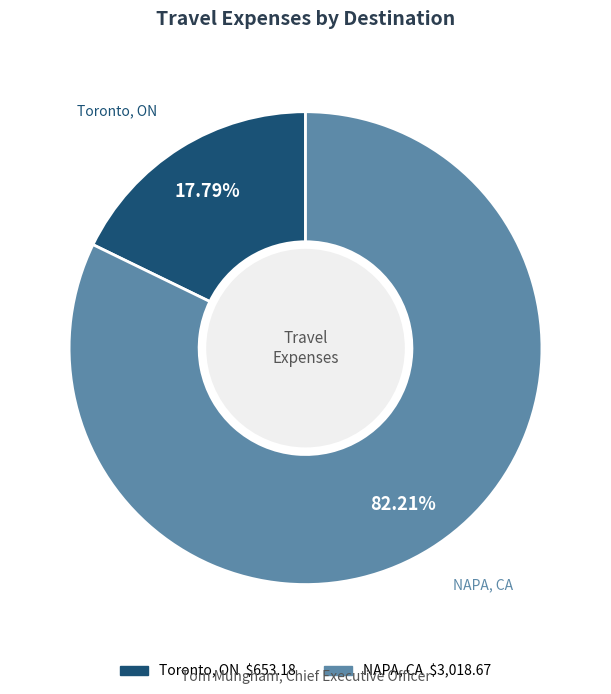

Between NAPA, CA and Toronto, ON, which is larger?

NAPA, CA